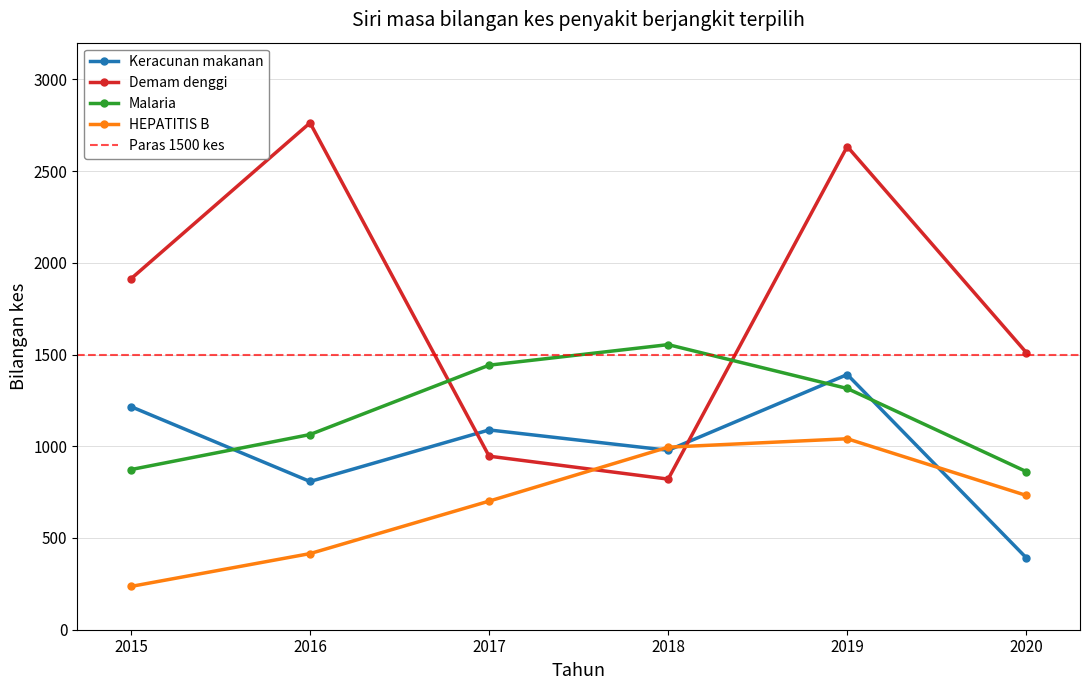

At how many categories does at least one series exceed 1531?

4